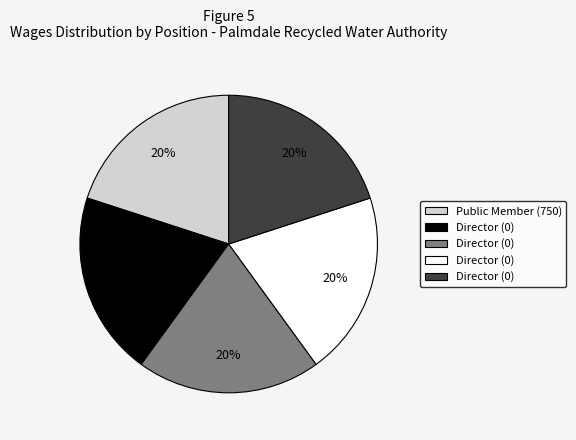

Does any single category account for the majority?

No